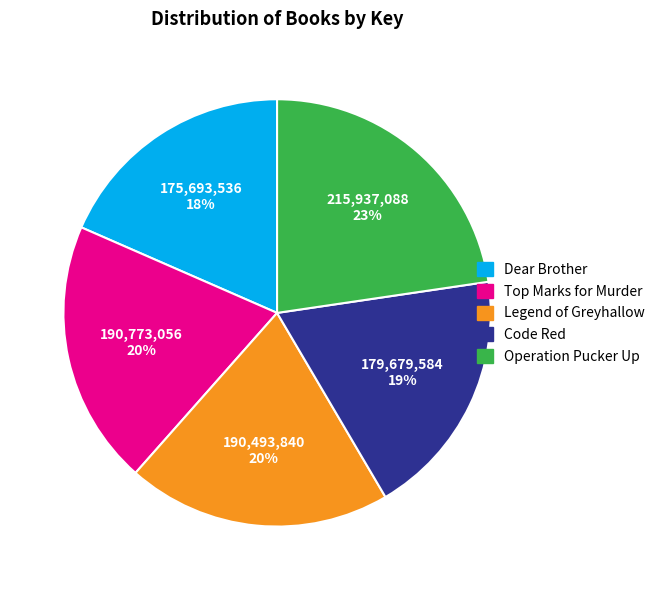

How many slices are in this pie chart?

5